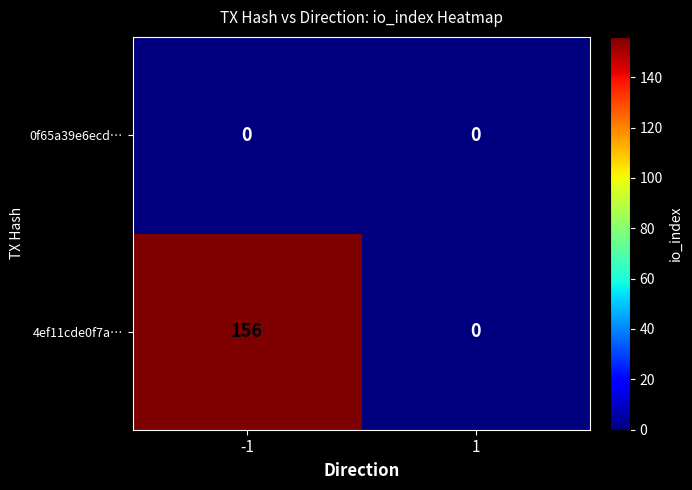

Which category has the highest value across all series?

-1